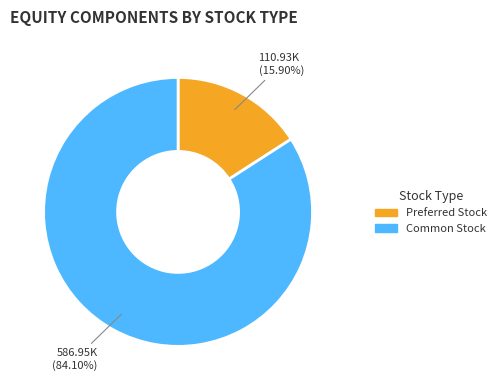

Approximately how many times larger is the value at Common Stock compared to Preferred Stock?

5.3